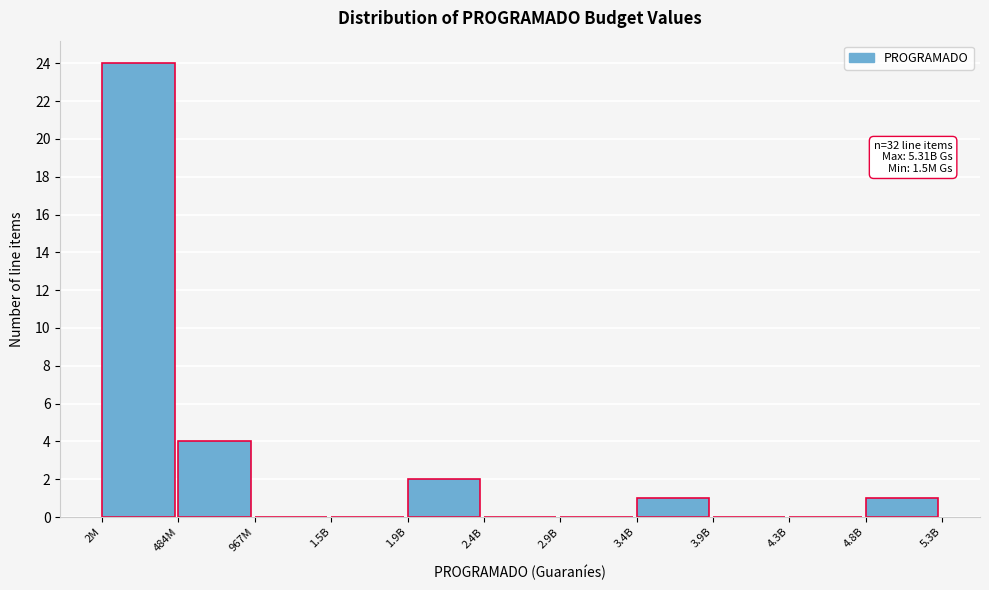

Reading left to right, list all the values displayed in this chart.

2M=24	484M=4	967M=0	1.5B=0	1.9B=2	2.4B=0	2.9B=0	3.4B=1	3.9B=0	4.3B=0	4.8B=1